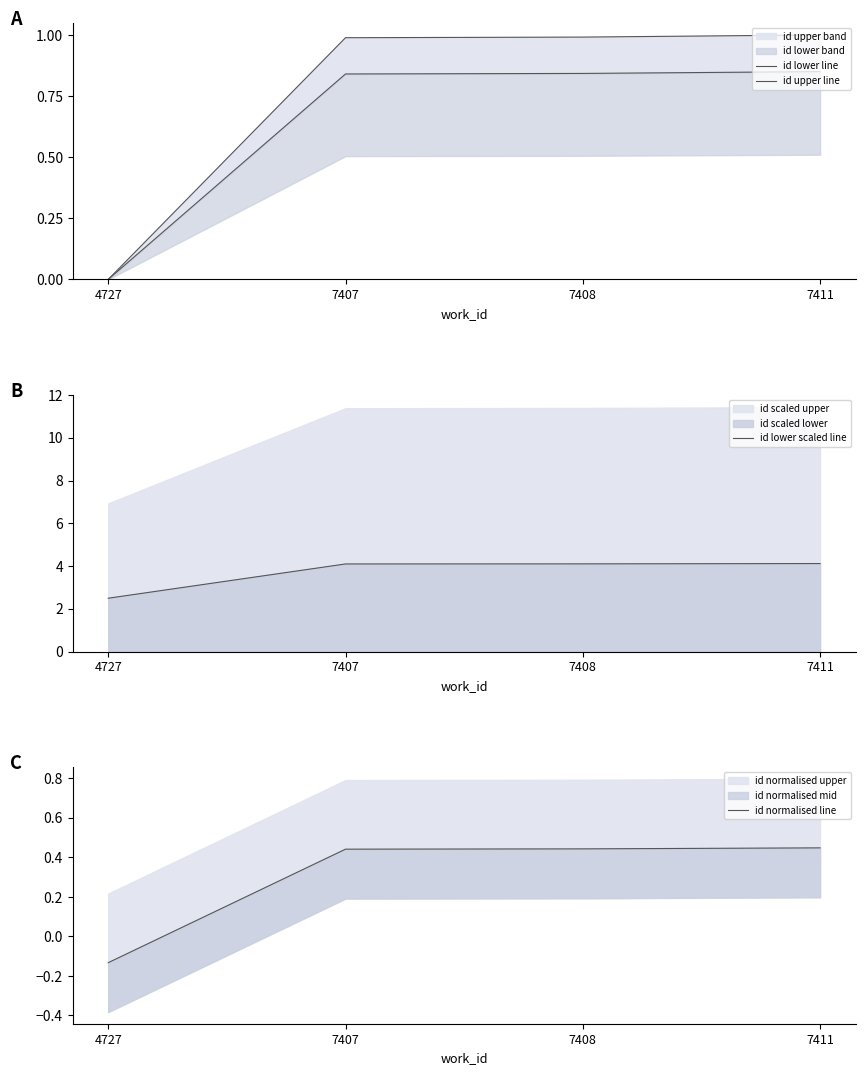

What is the highest value of the id lower scaled line series?

4.1